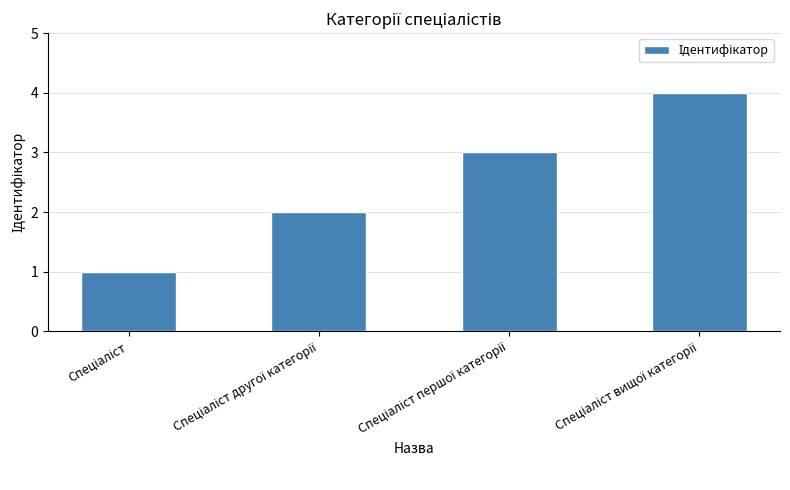

What is the sum of all values?

10